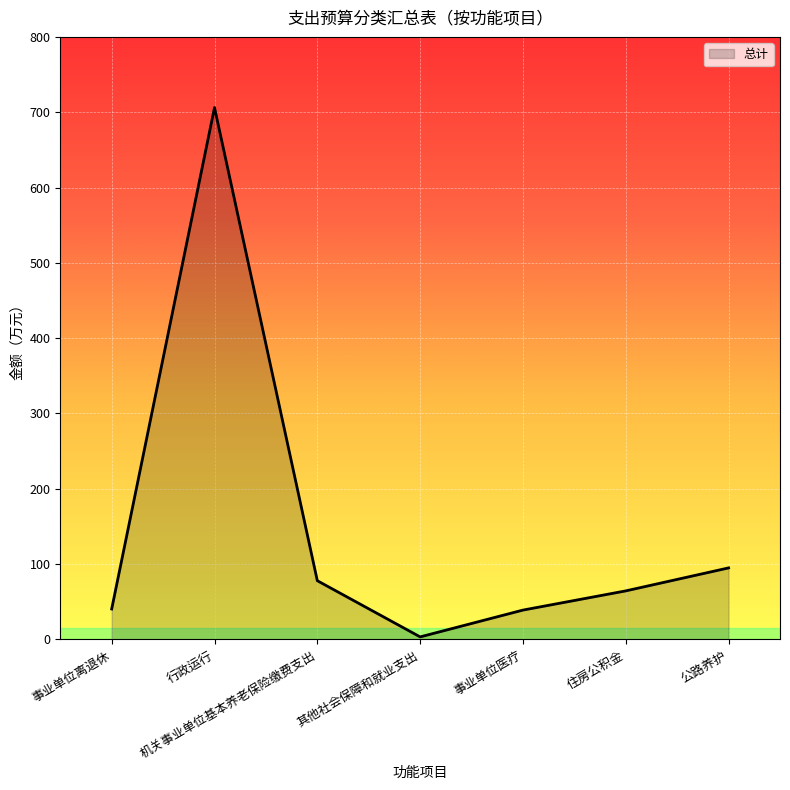

Is it true that the value at 机关事业单位基本养老保险缴费支出 is 102.7?

False